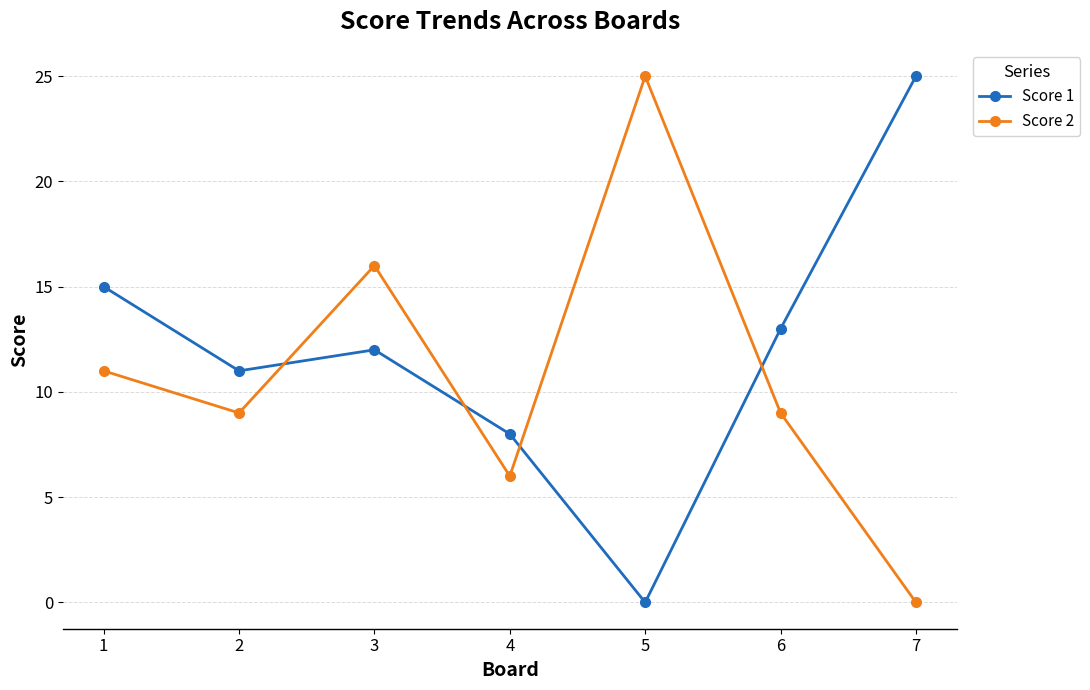

List the series in order of their overall mean, highest first.

Score 1, Score 2